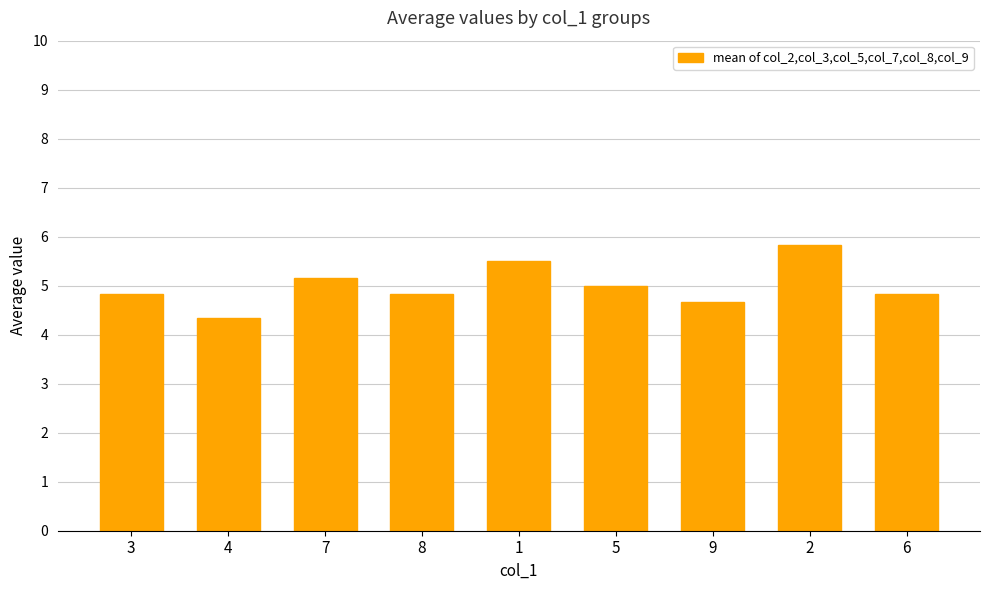

What is the difference between the values at 2 and 3?

1.0